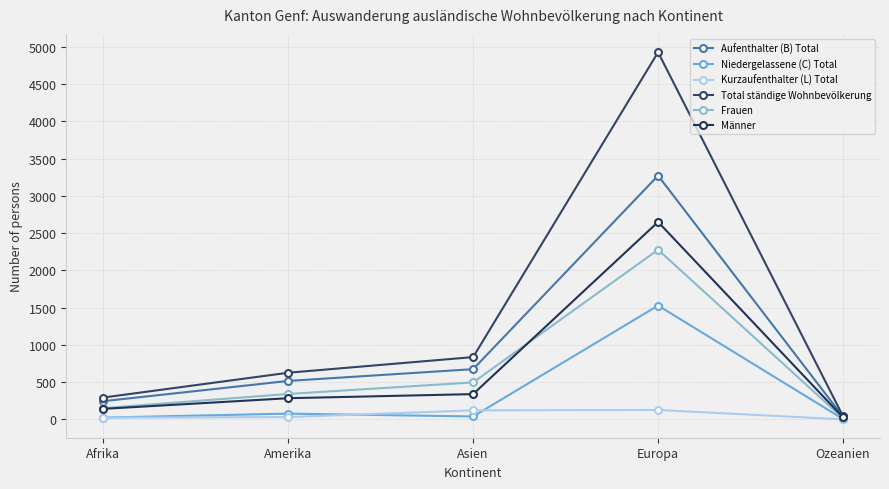

What are all the series names shown in the legend?

Aufenthalter (B) Total, Niedergelassene (C) Total, Kurzaufenthalter (L) Total, Total ständige Wohnbevölkerung, Frauen, Männer